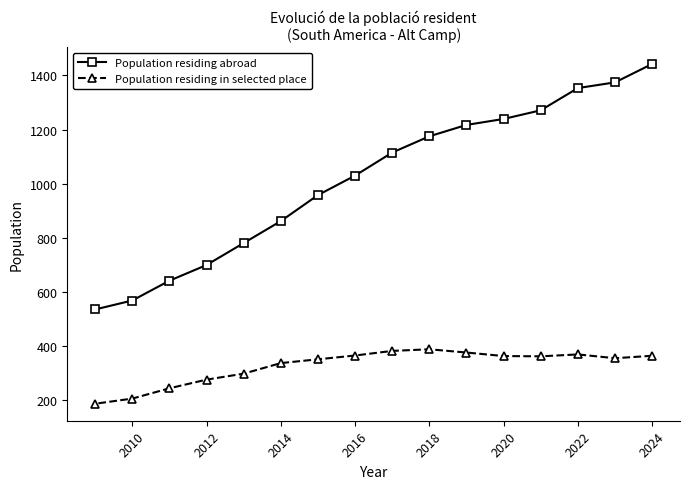

True or false: Population residing abroad and Population residing in selected place intersect in this chart.

False